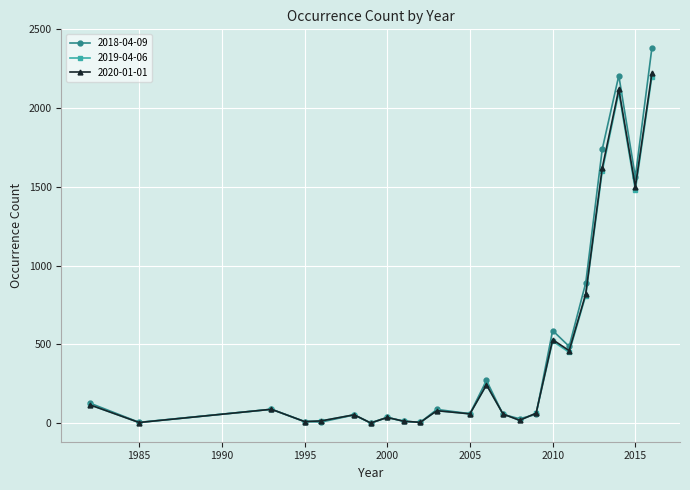

At how many categories does at least one series exceed 1094?

4